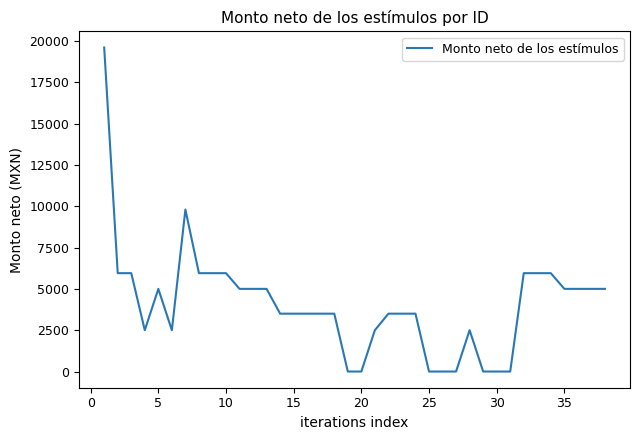

What is the greatest value displayed?

19600